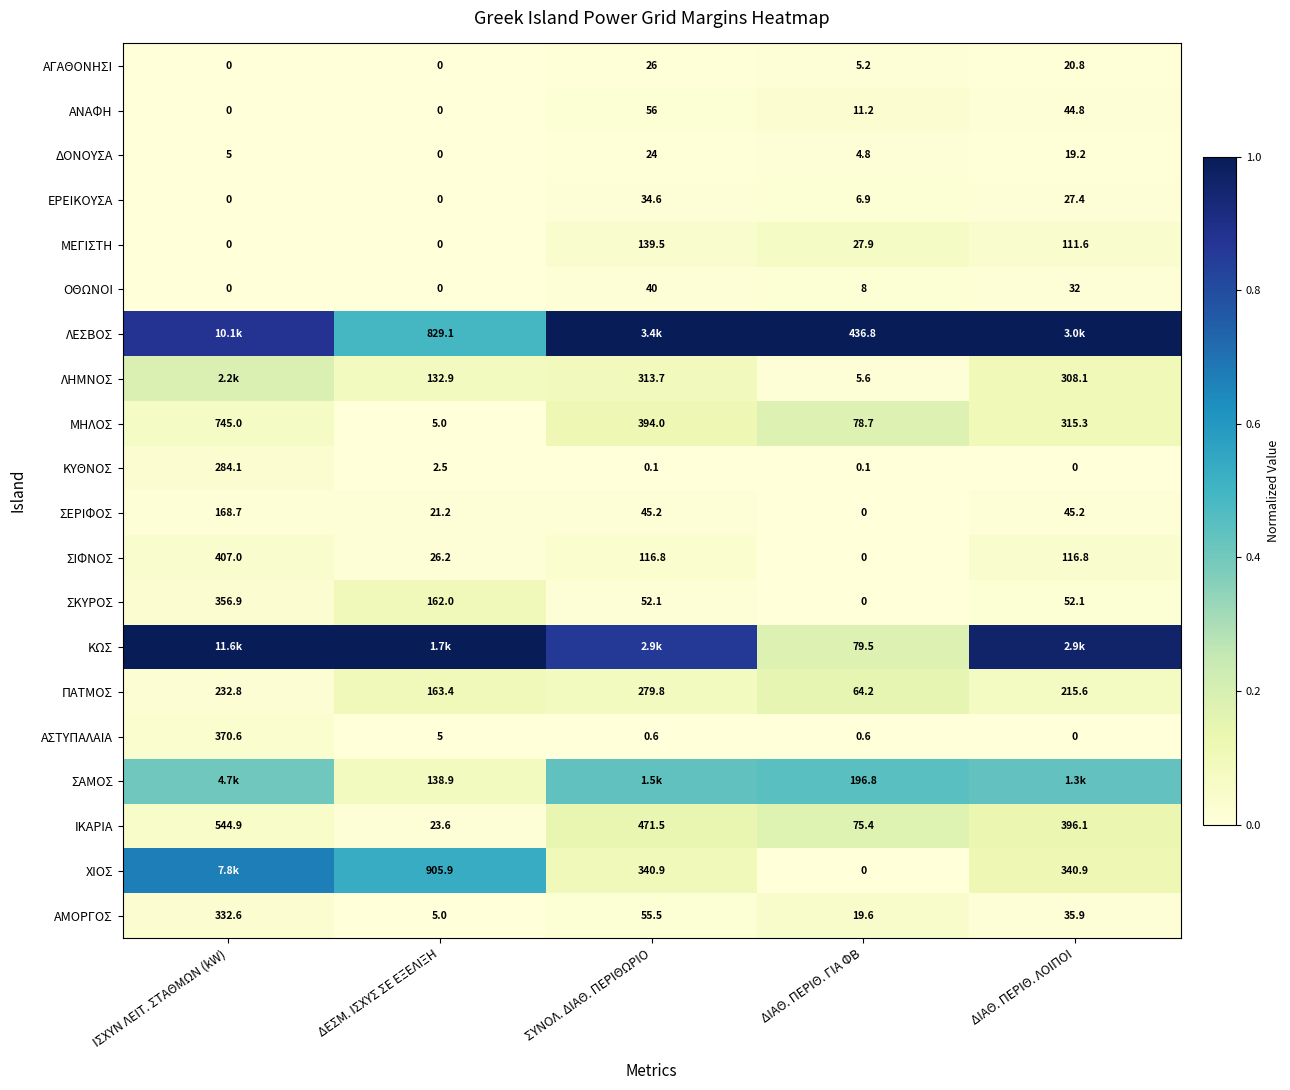

At which label does ΣΙΦΝΟΣ first exceed 116?

ΙΣΧΥΝ ΛΕΙΤ. ΣΤΑΘΜΩΝ (kW)